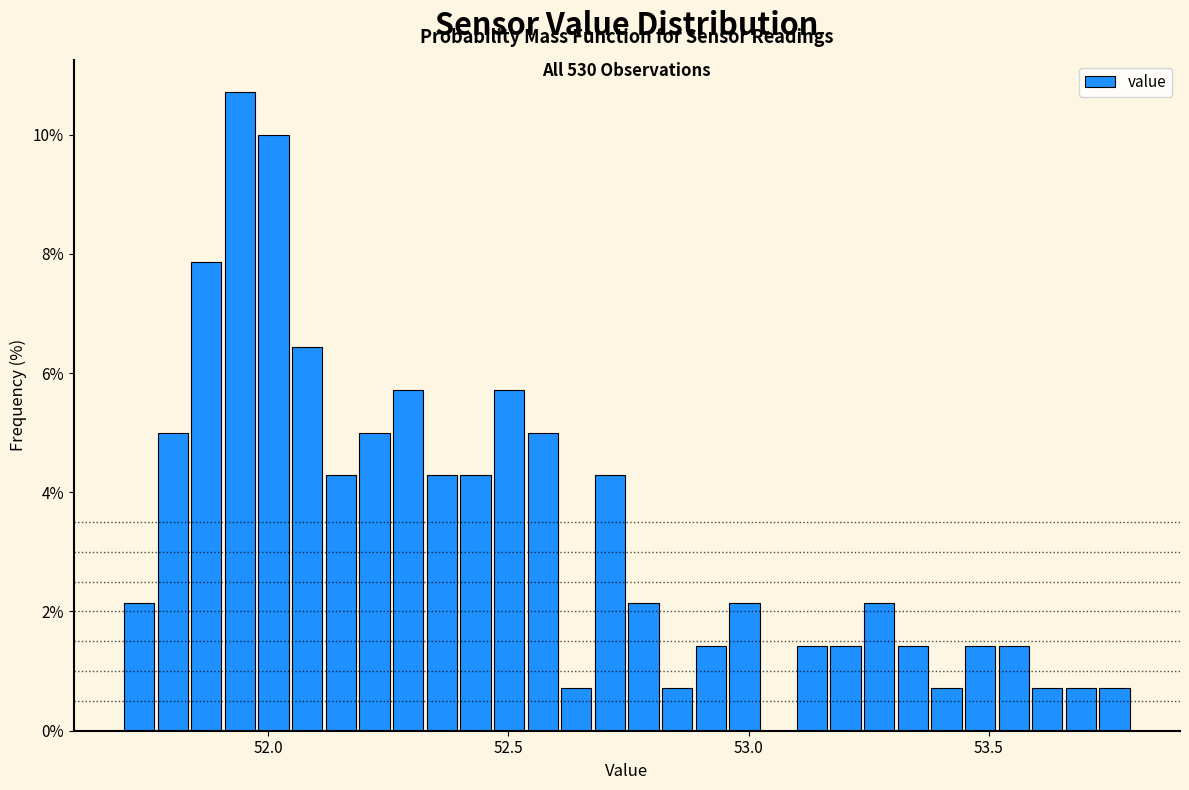

Read against the x-axis, roughly where is the centre of the tallest bar?

51.95